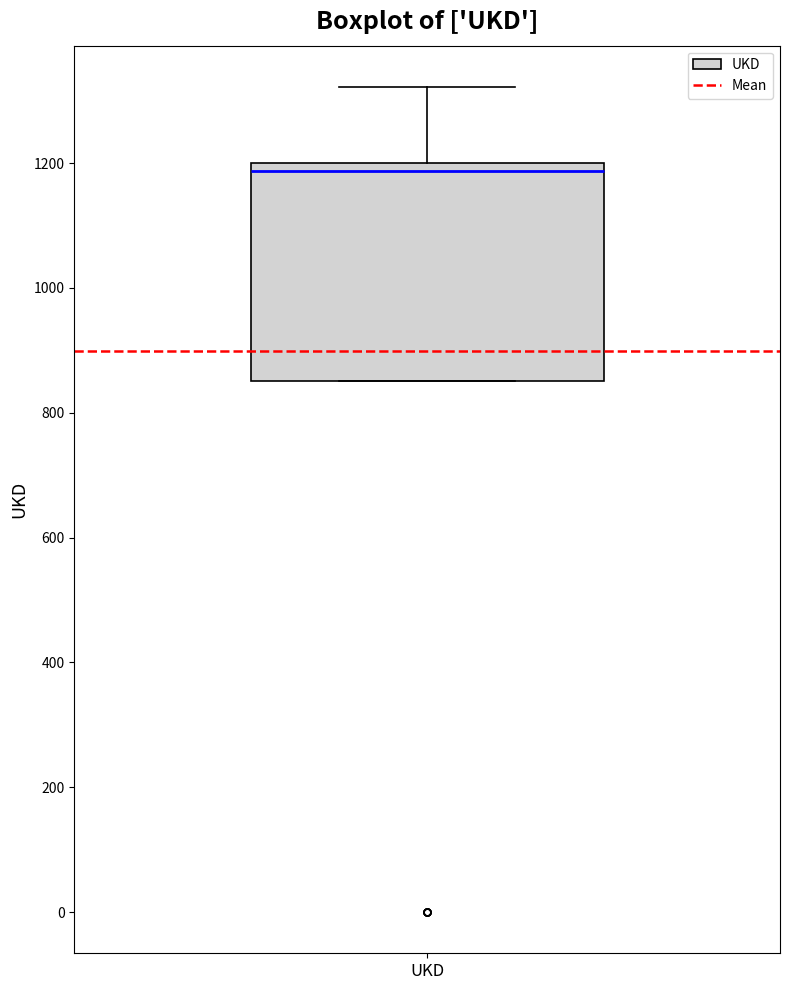

Read this box plot against the y-axis: the position of the median line, the range covered by the box, and the ends of both whiskers. The values are not printed on the chart, so give them approximately, as read against the axis.

median 1180, box 860 to 1200, whiskers 860 to 1320